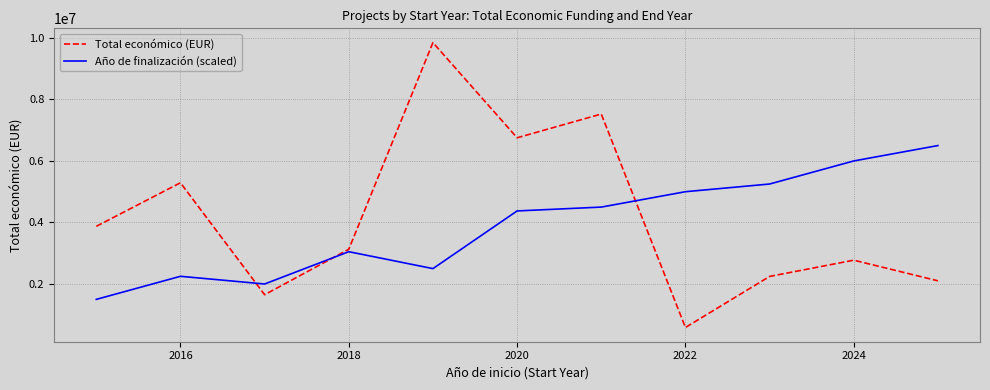

What is the maximum value shown in the chart?

9847932.0